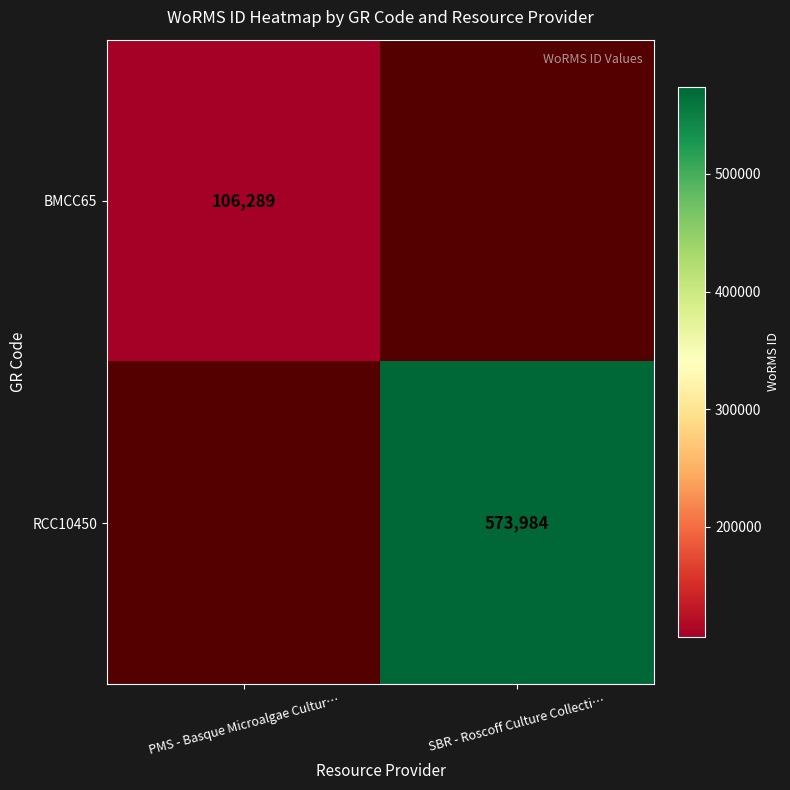

How many data points does each series have?

2